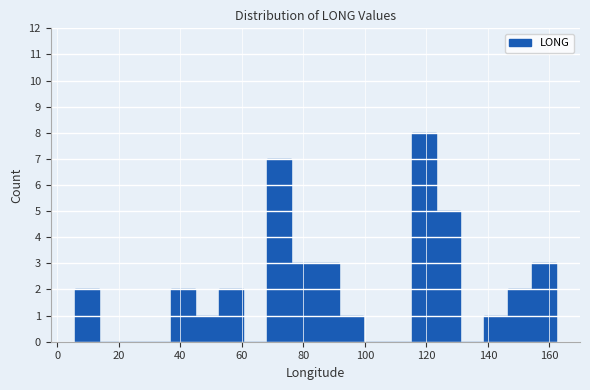

Around what value on the x-axis is the tallest bar? Give the approximate position of its centre, as read against the axis.

120